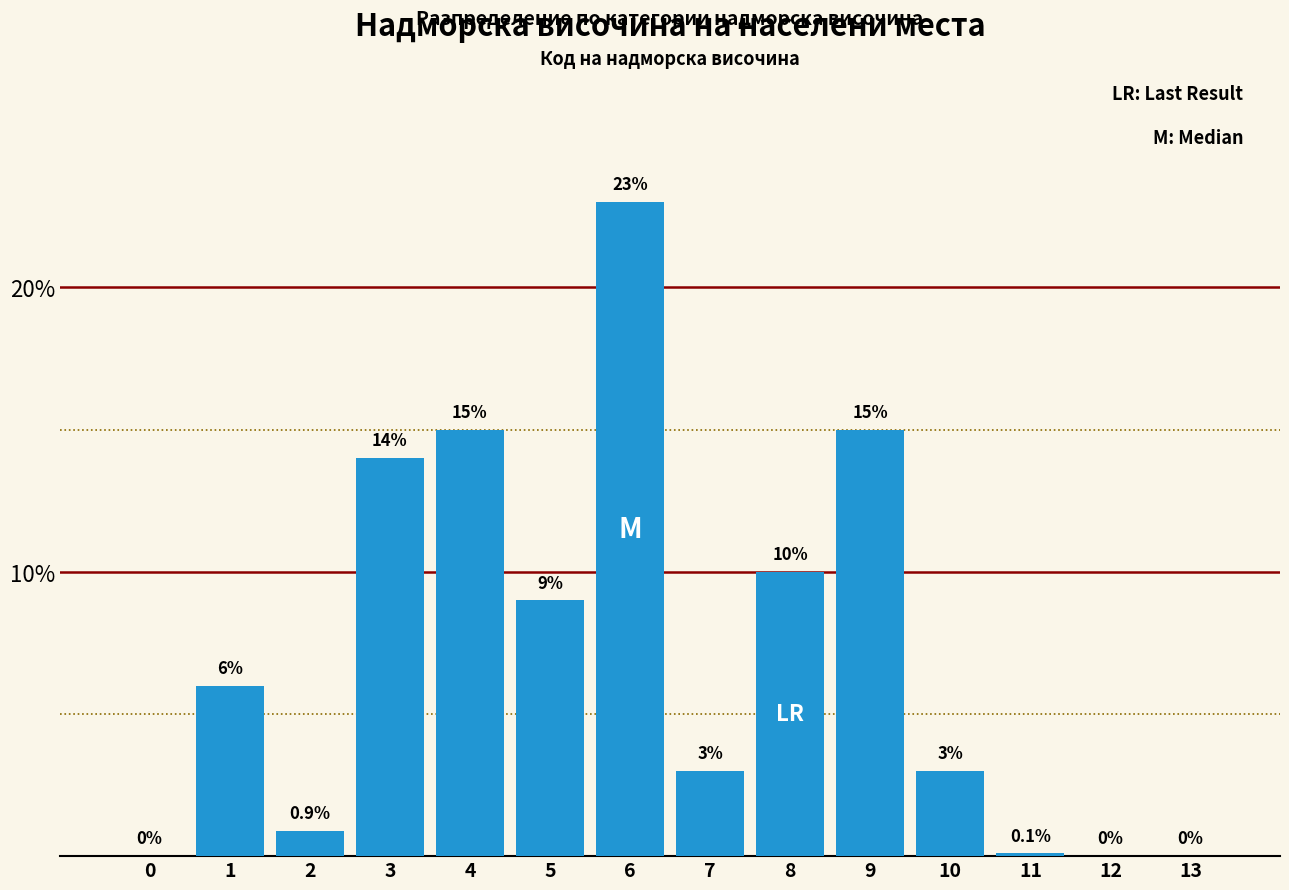

Reading left to right, extract all data points from this chart.

0=0.0	1=6.0	2=0.9	3=14.0	4=15.0	5=9.0	6=23.0	7=3.0	8=10.0	9=15.0	10=3.0	11=0.1	12=0.0	13=0.0